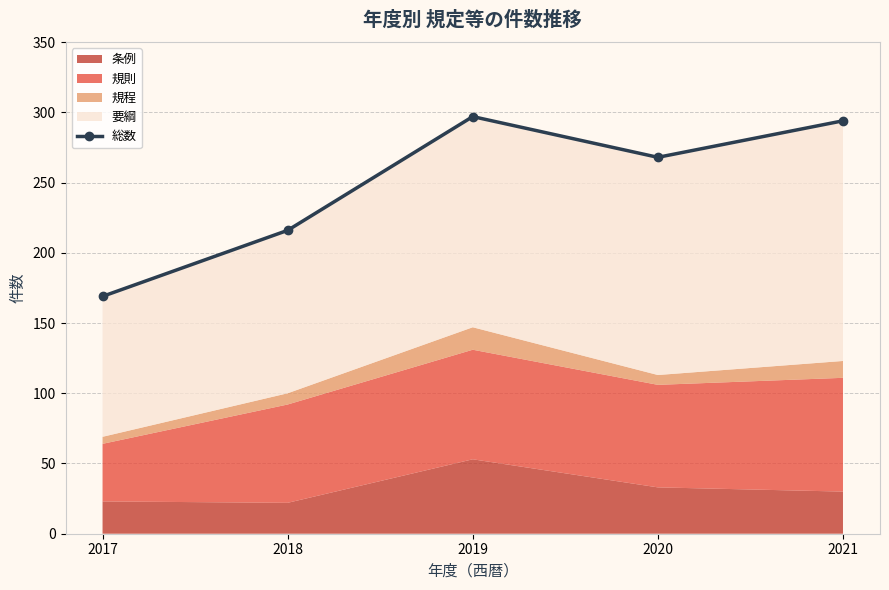

How many interior local valleys (lower than both neighbors) does the data have?

1